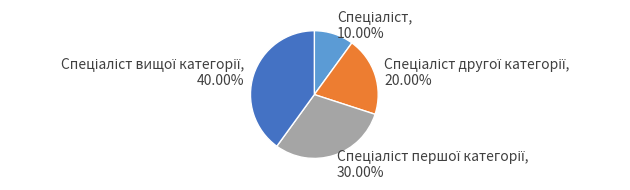

Is there any slice that represents more than half of the pie?

No